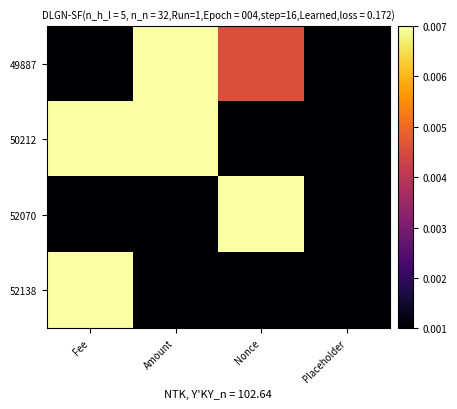

List the series in order of their peak value, highest first.

49887, 50212, 52070, 52138